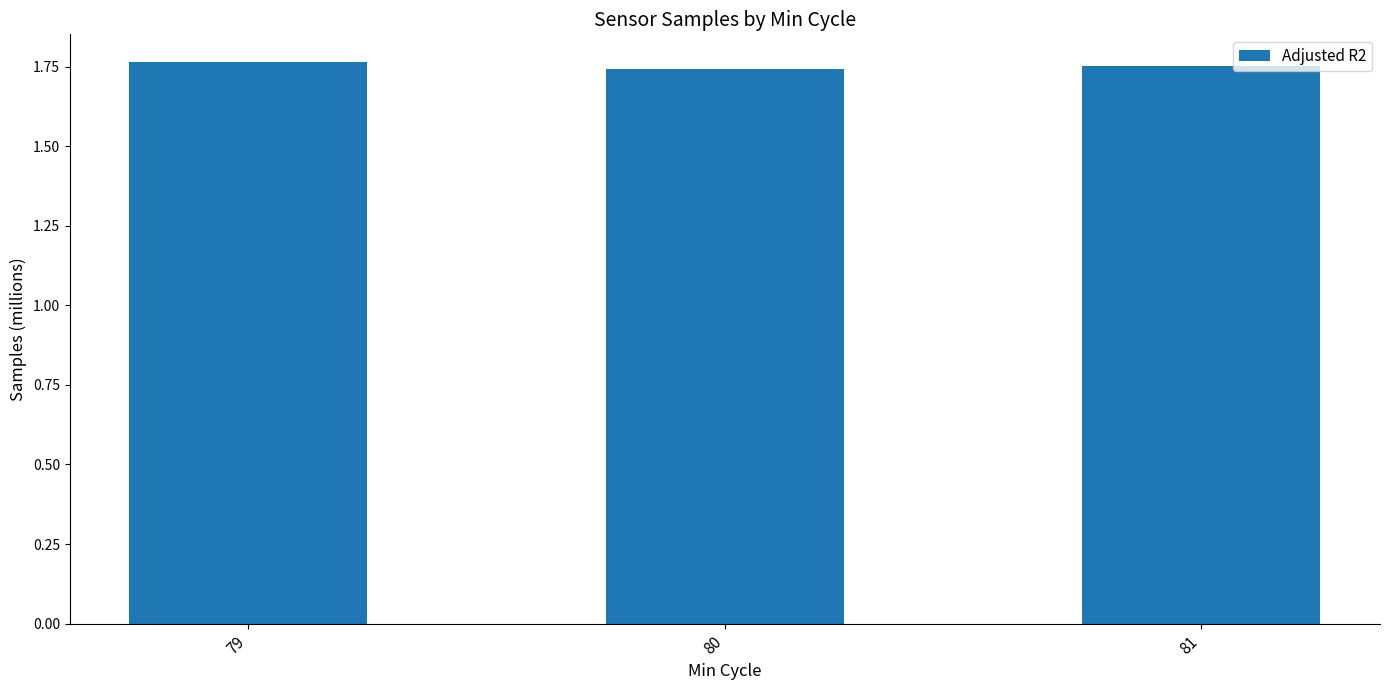

Count the values in the range 1 to 2.

3